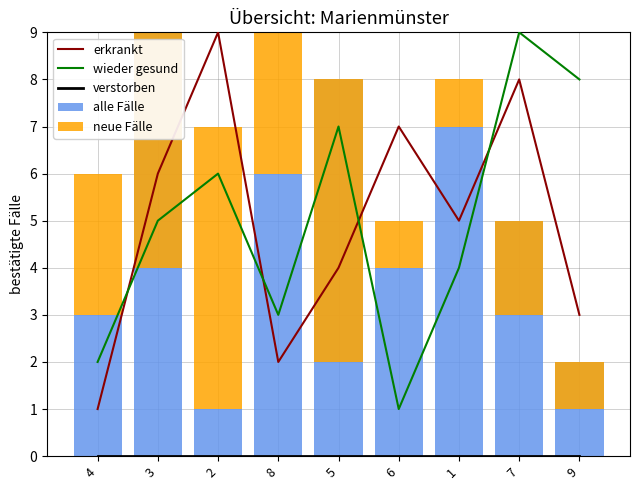

List the series in order of their peak value, highest first.

erkrankt, wieder gesund, alle Fälle, neue Fälle, verstorben